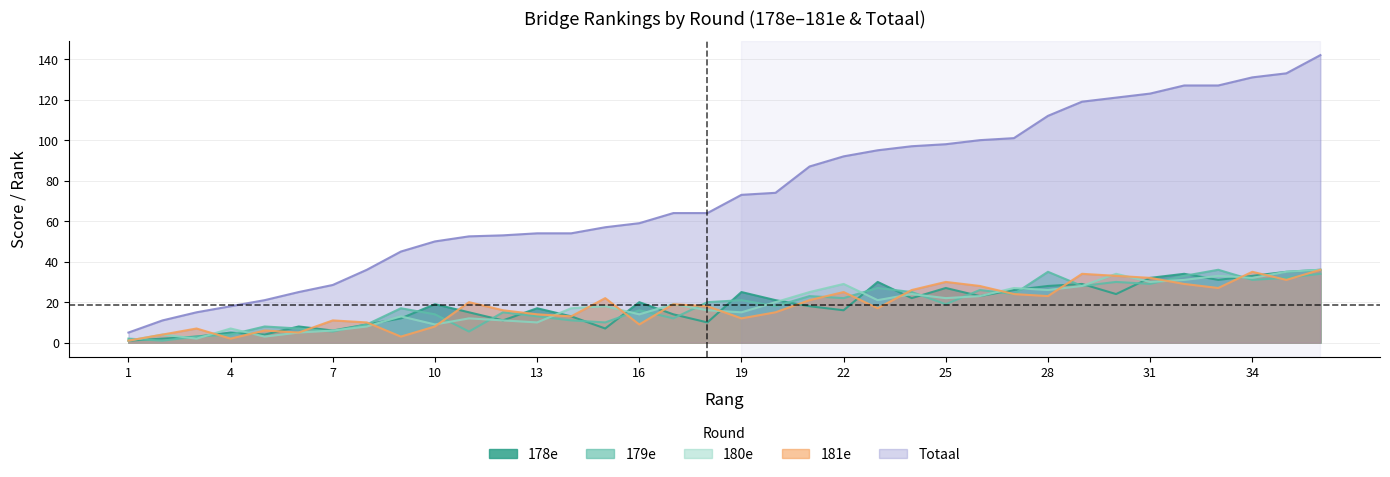

Rank the categories by 180e value from lowest to highest.

1, 3, 5, 2, 6, 7, 4, 8, 10, 13, 12, 11, 9, 16, 19, 18, 14, 15, 17, 20, 23, 25, 26, 24, 21, 28, 27, 29, 22, 31, 32, 34, 33, 30, 35, 36